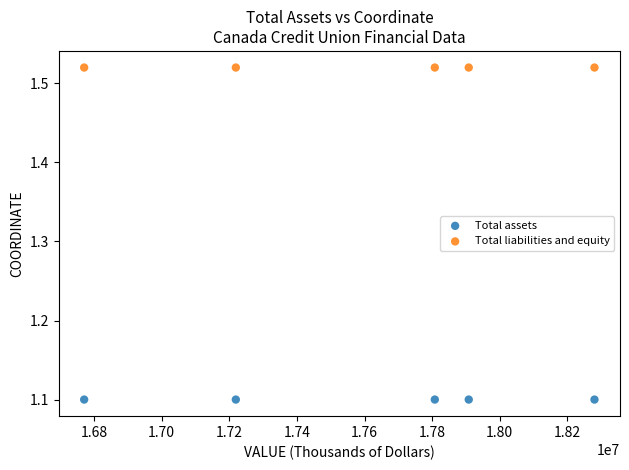

Across all data points, what is the average X value?

17597342.4